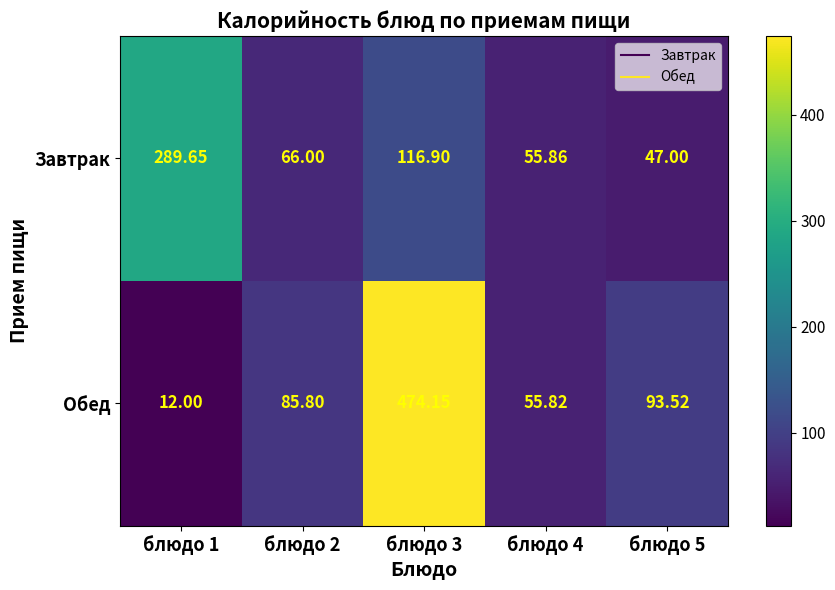

Which series has the largest range (max minus min)?

Обед